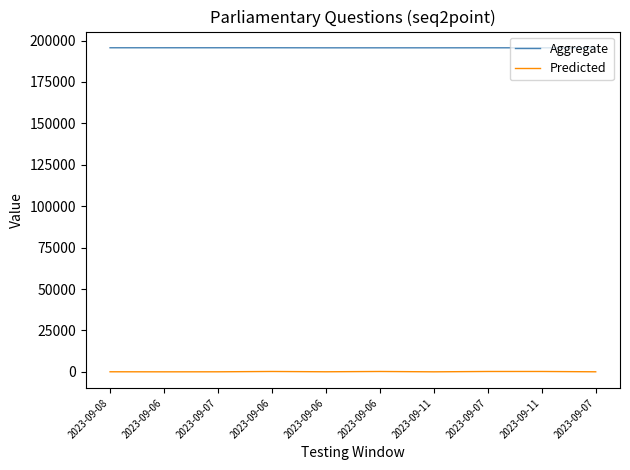

Does the chart have visible grid lines?

No